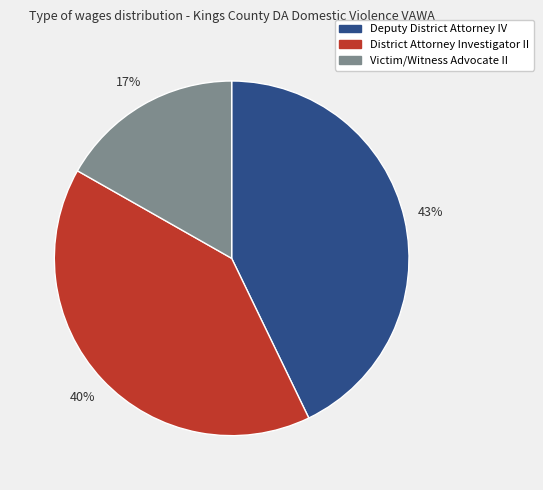

True or false: Deputy District Attorney IV accounts for 53% of the total.

False